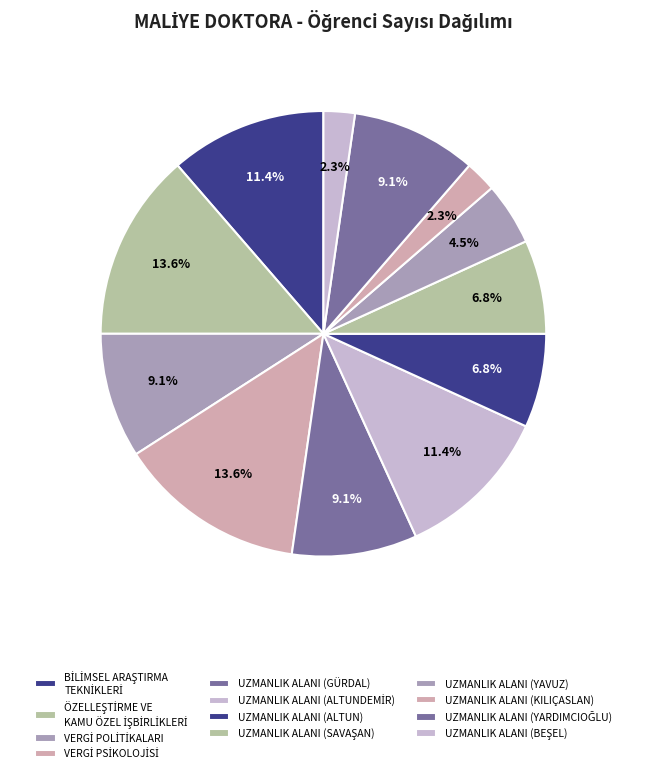

To the nearest percent, what percentage of the pie is UZMANLIK ALANI (GÜRDAL)?

9%